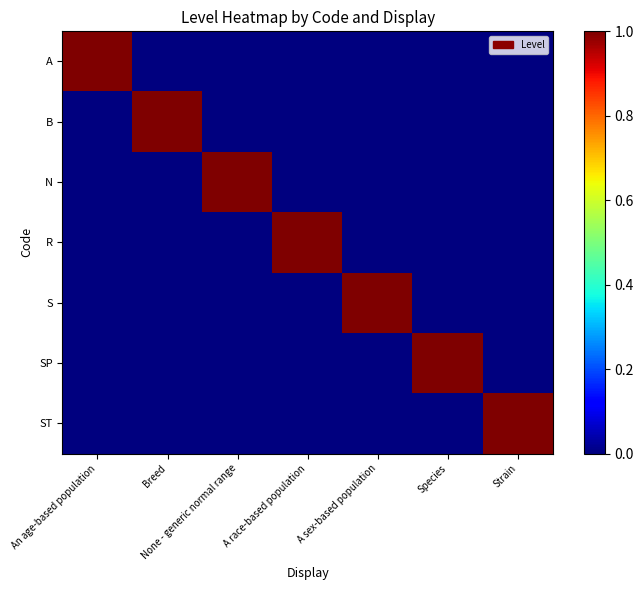

Between A race-based population and An age-based population, which is larger?

An age-based population